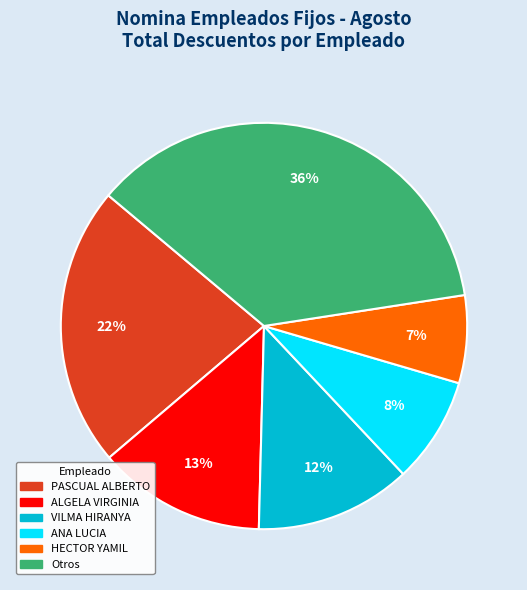

Is there a majority slice in this chart?

No